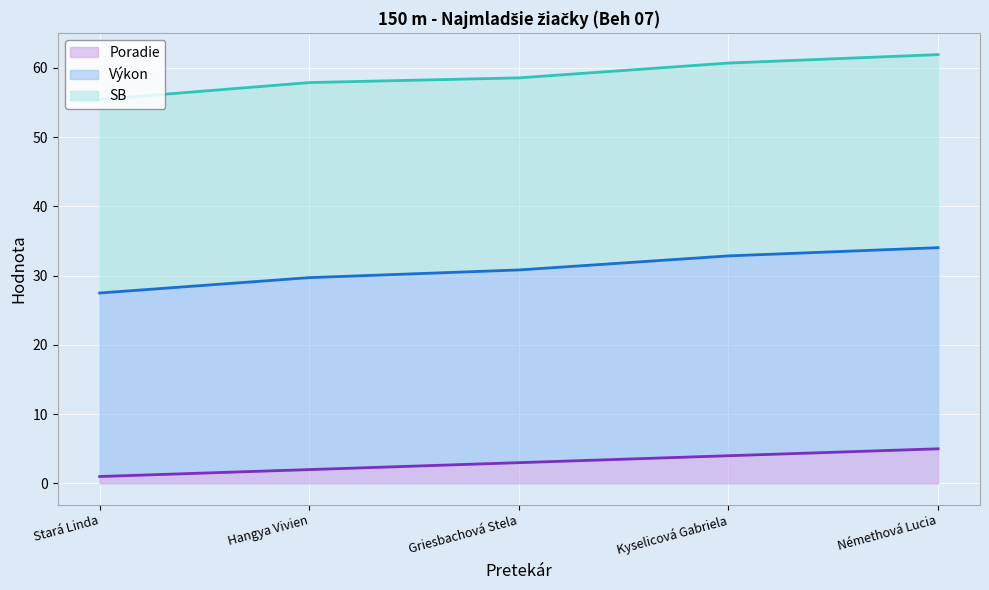

How many lines are shown in the chart?

3